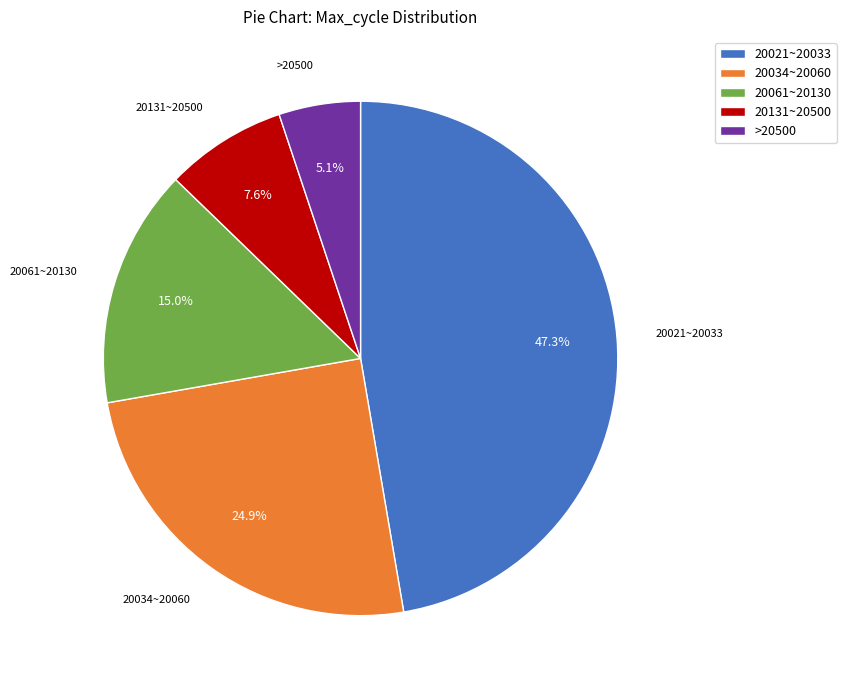

Is there any slice that represents more than half of the pie?

No